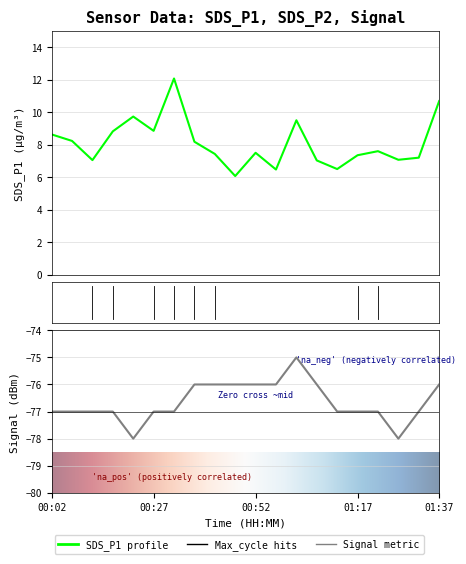

How many interior local valleys does the Signal series have?

2